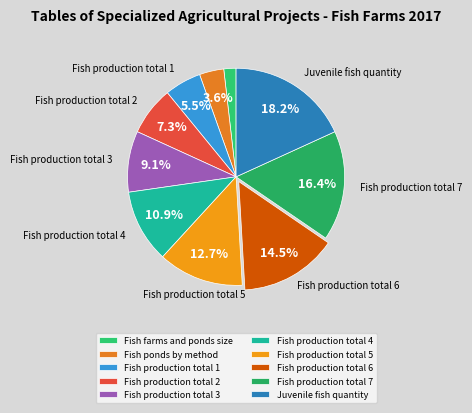

How much of the chart is everything except Fish production total 3?

90.9%